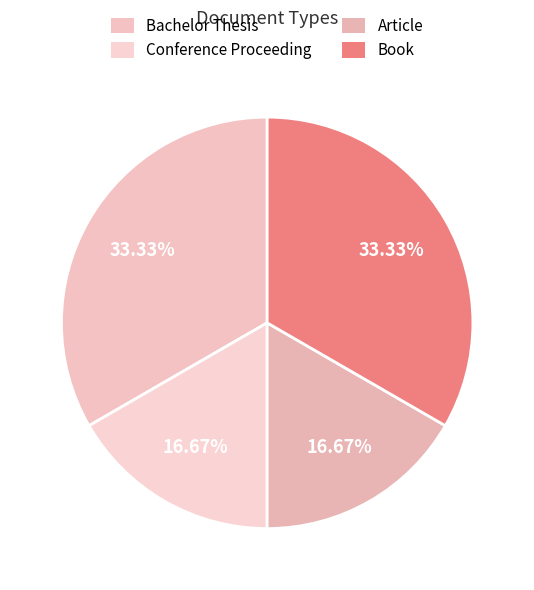

Is the sum of Bachelor Thesis and Article greater than half?

No